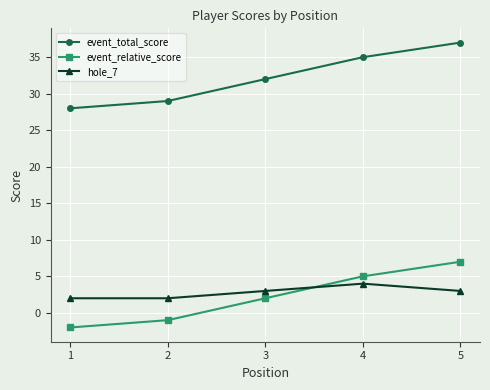

At which category is the sum across all series the highest?

5